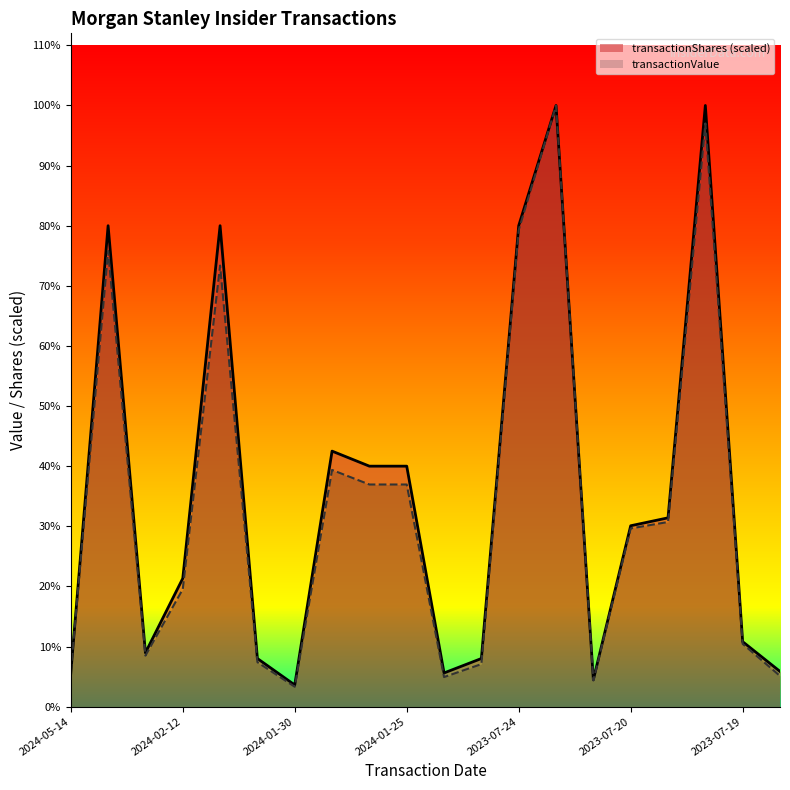

Which series changed the most between 2024-02-12 and 2023-07-19?

transactionShares (scaled)